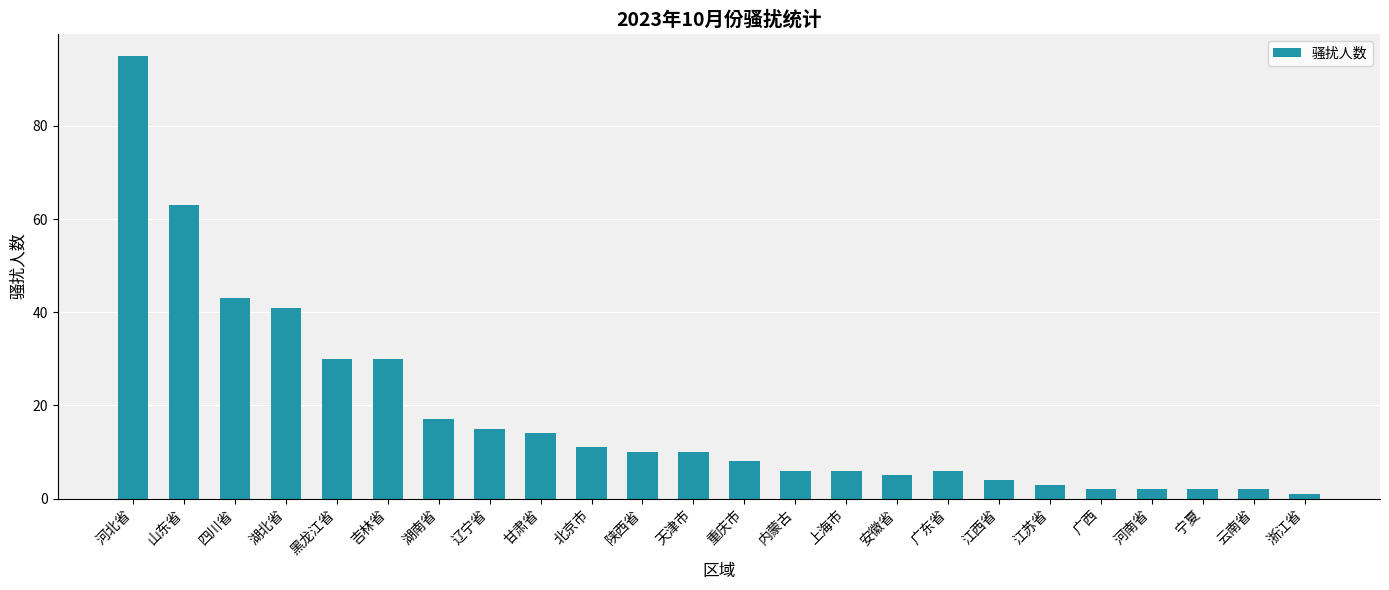

Reading left to right, list all the values displayed in this chart.

95	63	43	41	30	30	17	15	14	11	10	10	8	6	6	5	6	4	3	2	2	2	2	1